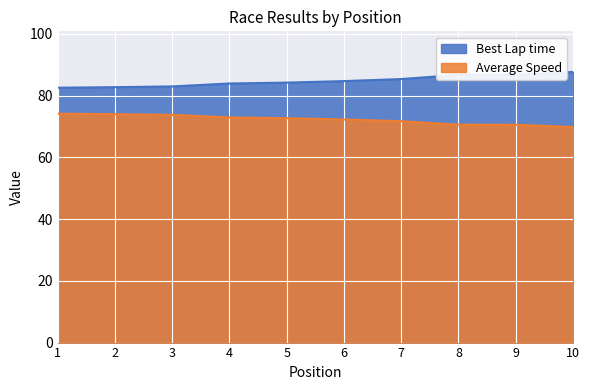

Is the value of Average Speed at 9 greater than the value of Best Lap time at 1?

No